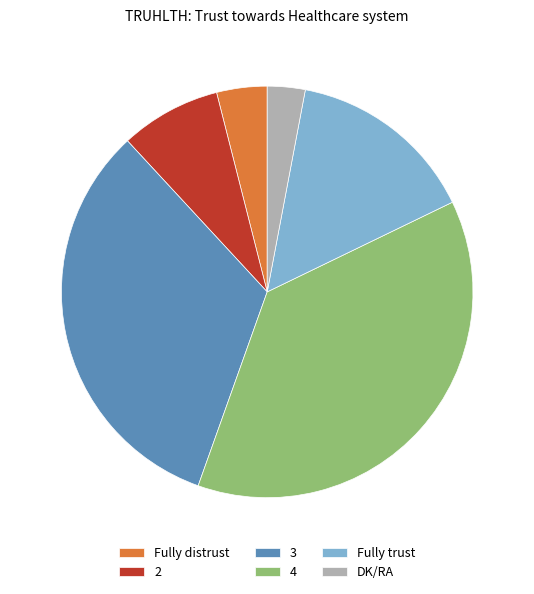

The DK/RA slice represents 16% of the pie. True or false?

False